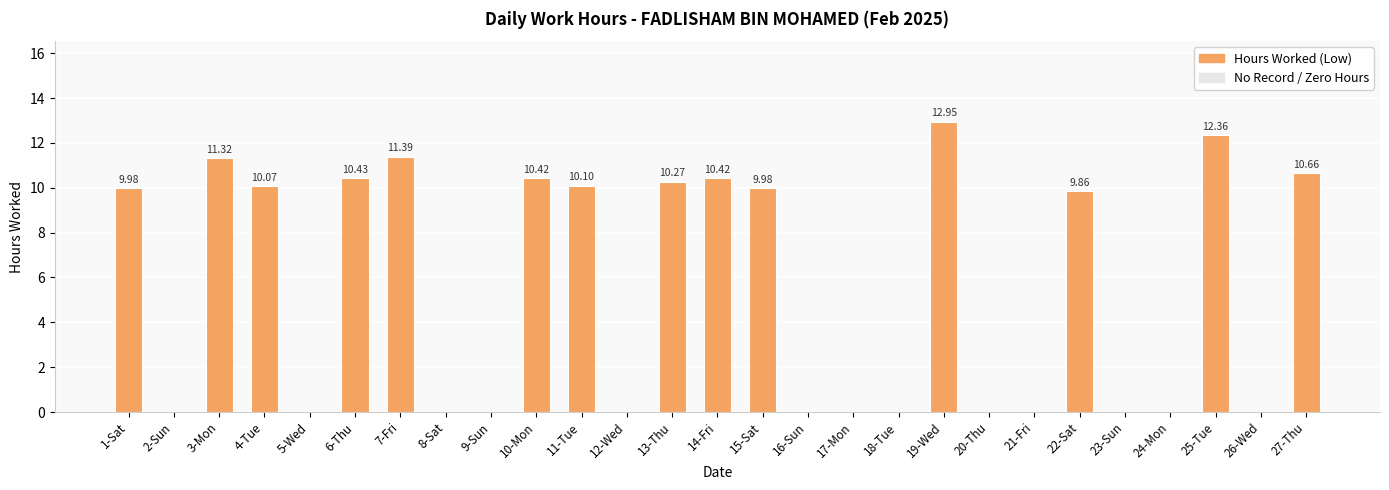

What is the change in value from 6-Thu to 19-Wed?

+2.5